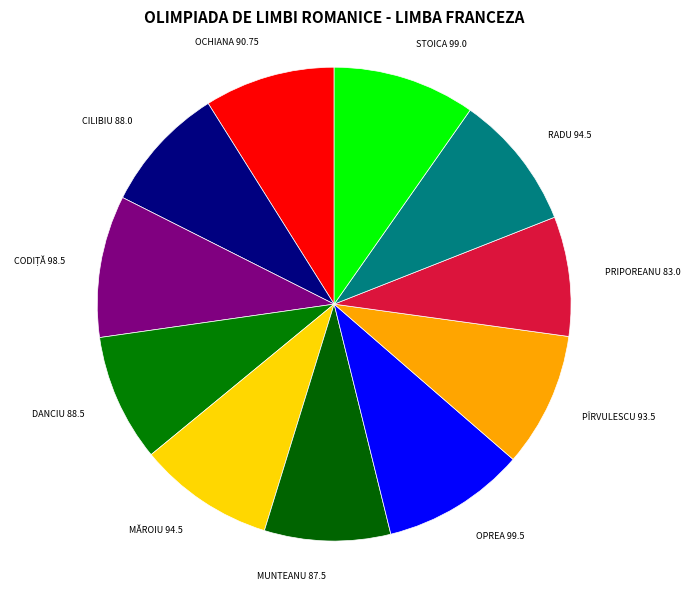

How many slices are in this pie chart?

11